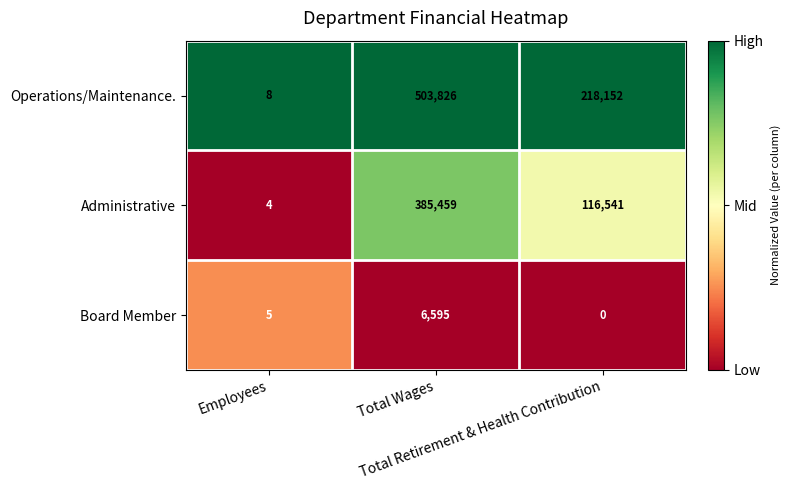

Rank the series by their average value, from highest to lowest.

Operations/Maintenance., Administrative, Board Member